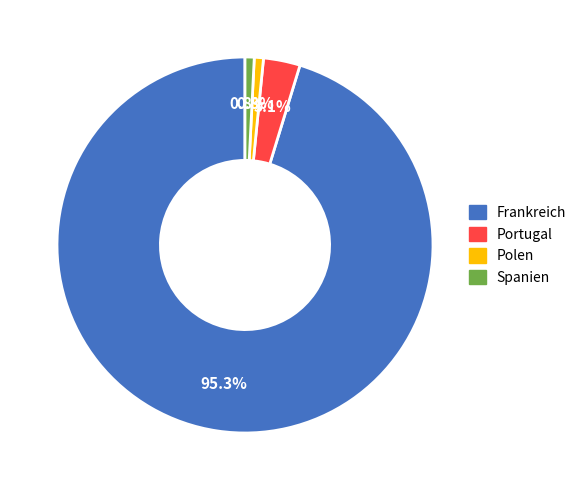

How many segments does this pie chart have?

4